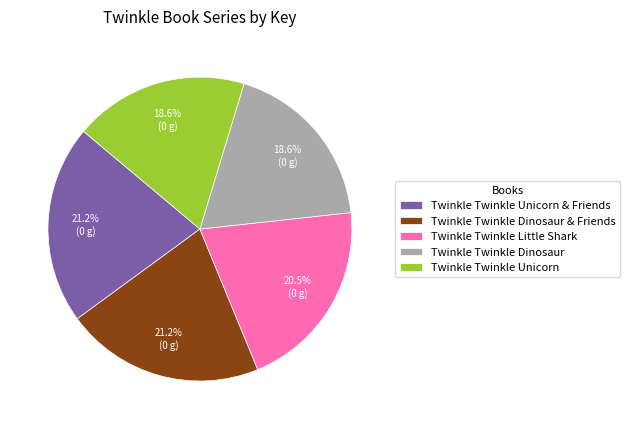

Combined, do Twinkle Twinkle Unicorn & Friends and Twinkle Twinkle Dinosaur & Friends account for over 50%?

No